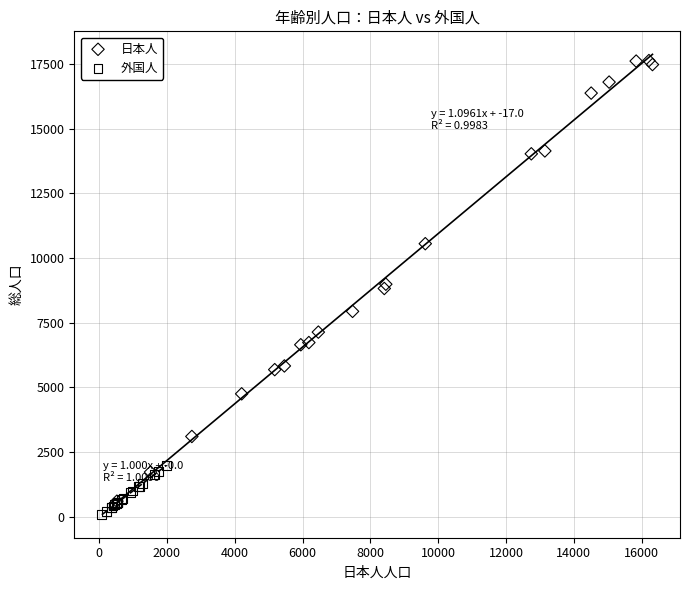

Which series contains the highest Y value?

日本人